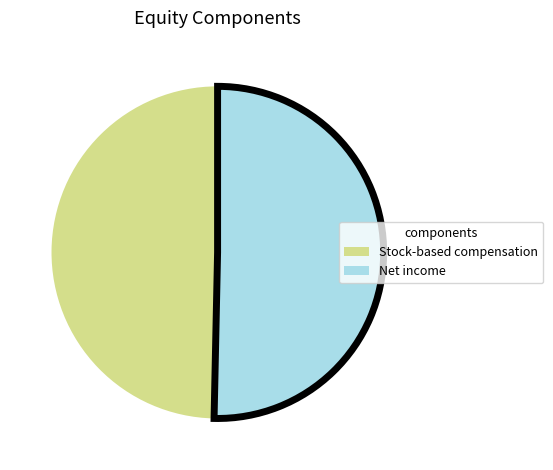

Is there any slice that represents more than half of the pie?

Yes